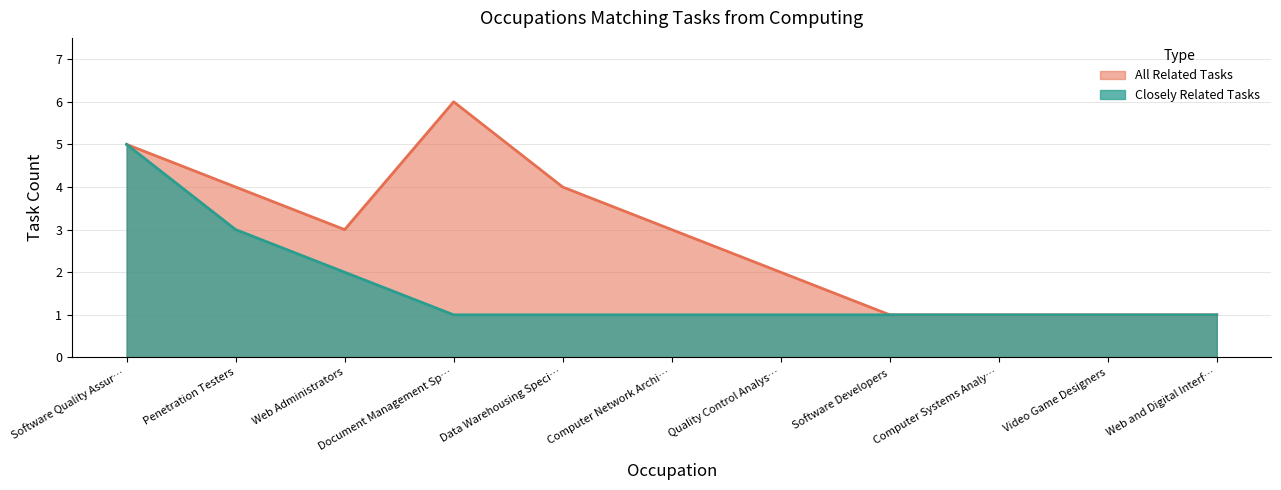

The All Related Tasks series shows 1 at Video Game Designers. True or false?

True